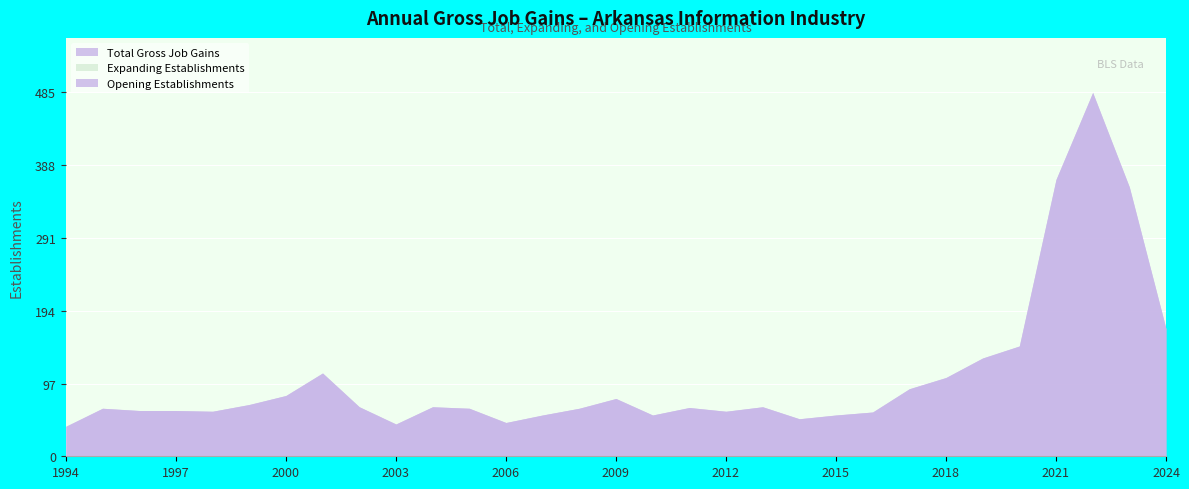

True or false: Opening Establishments and Total Gross Job Gains intersect in this chart.

False